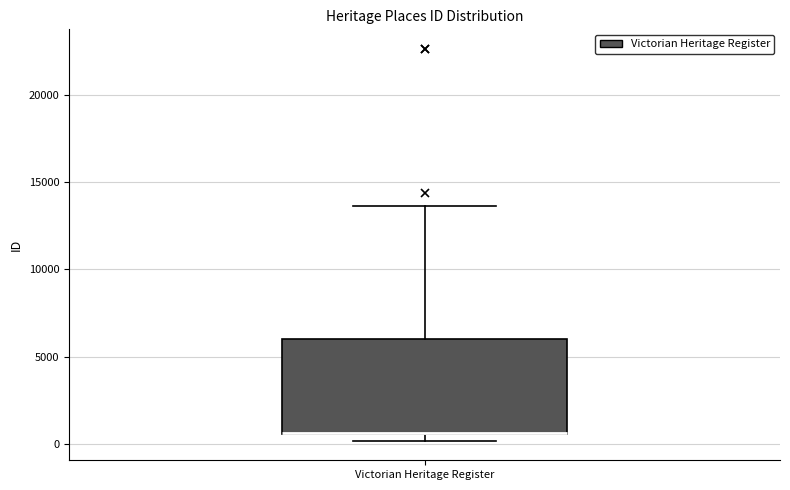

Read this box plot against the y-axis: the position of the median line, the range covered by the box, and the ends of both whiskers. The values are not printed on the chart, so give them approximately, as read against the axis.

median 500 (drawn on the box's lower edge), box 500 to 6000, whiskers 0 to 13500